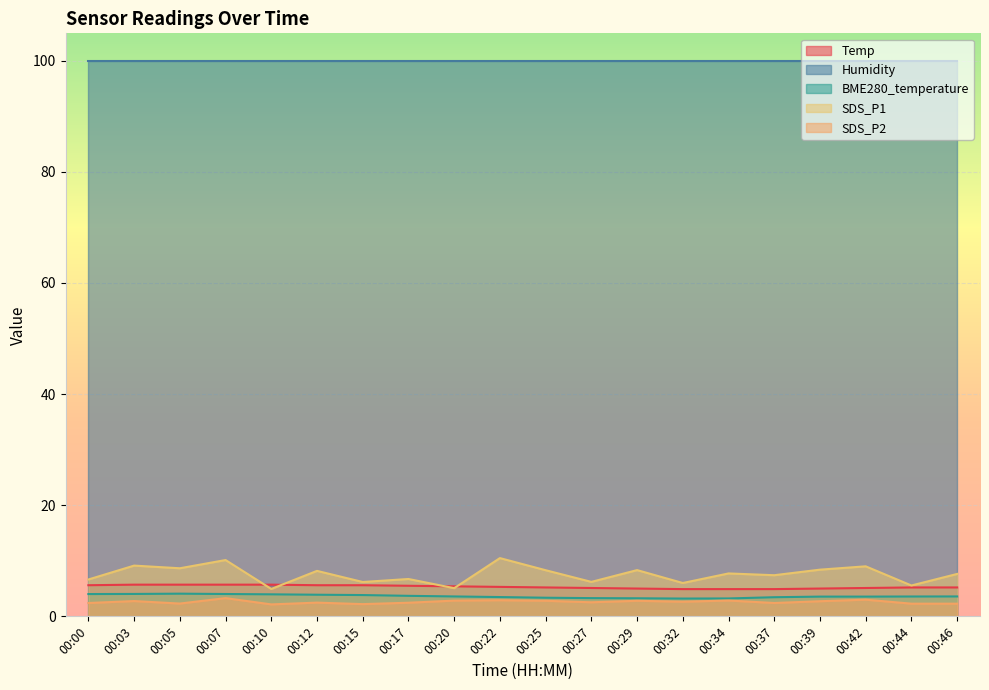

In SDS_P2, how many points are higher than both neighbors (excluding endpoints)?

7